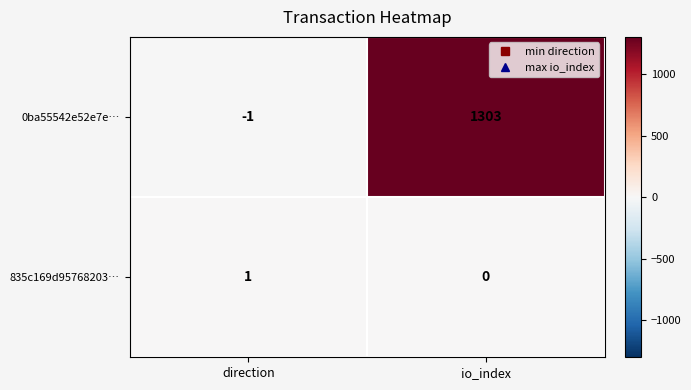

What is the difference between the 0ba55542e52e7e… values at io_index and direction?

1304